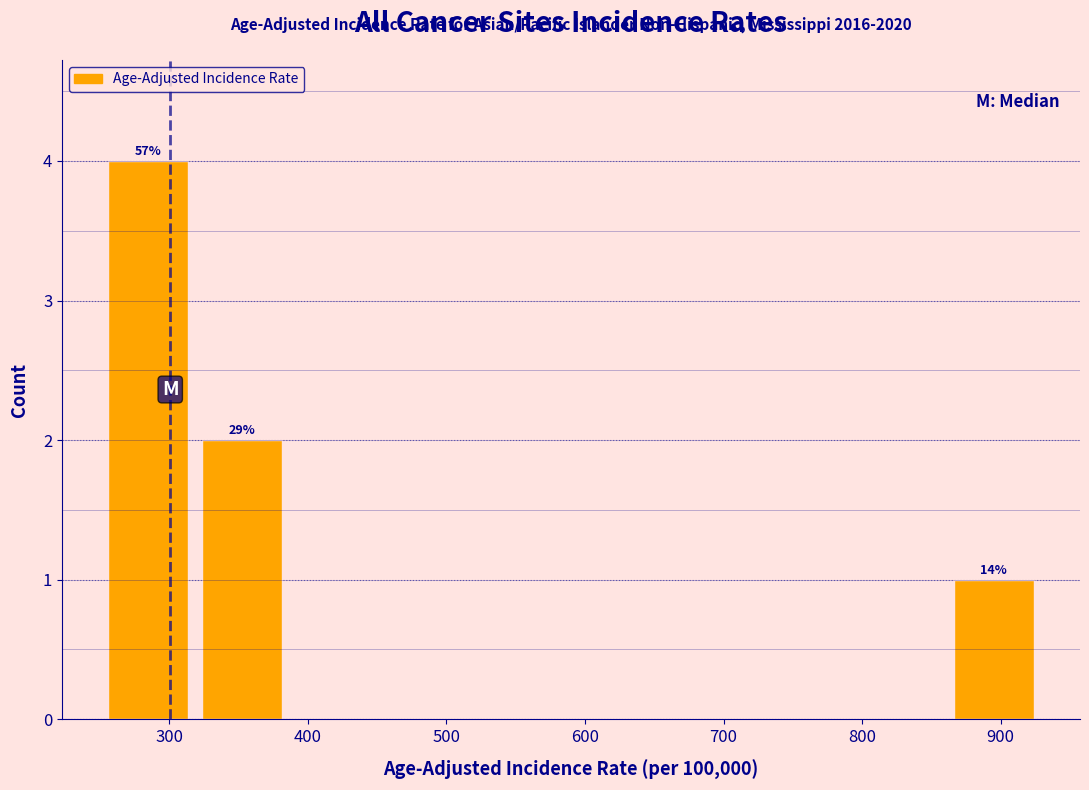

Over which range of the x-axis is the bar tallest?

250 to 320